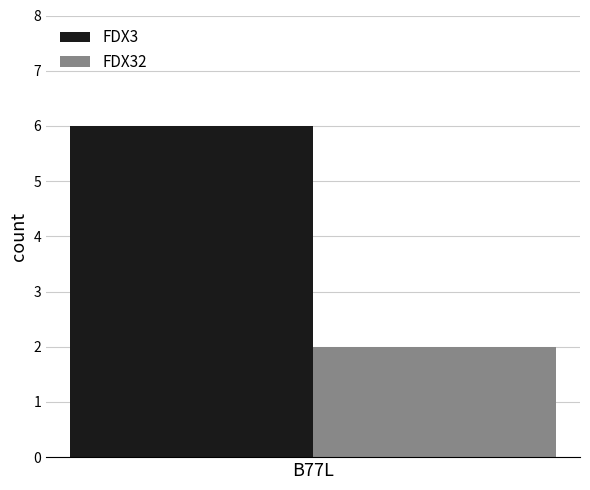

List the series in order of their peak value, highest first.

FDX3, FDX32